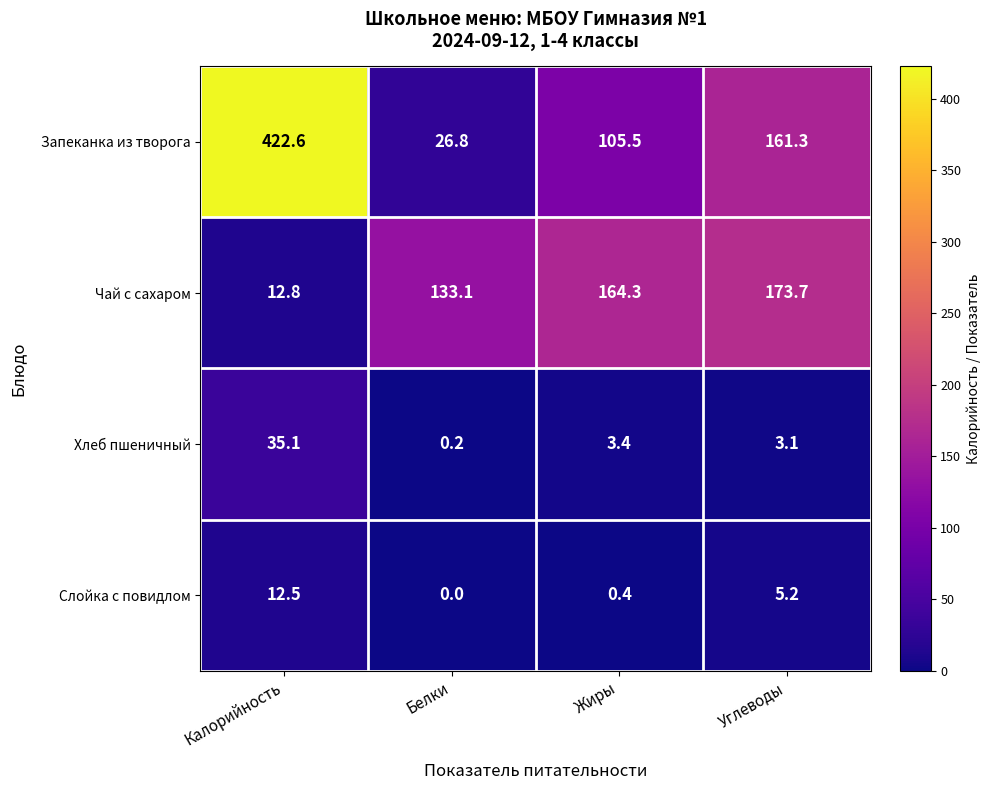

How many values in Слойка с повидлом are above zero?

3